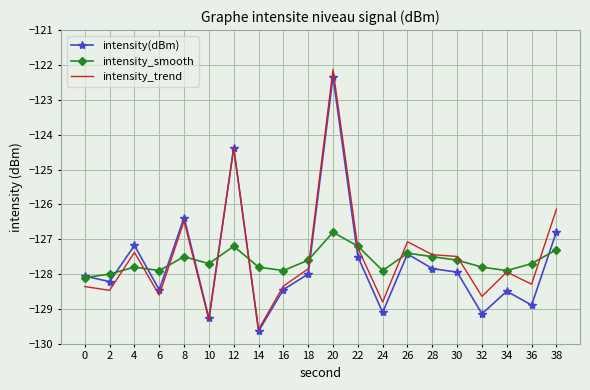

At which category does the chart reach its peak across all series?

20